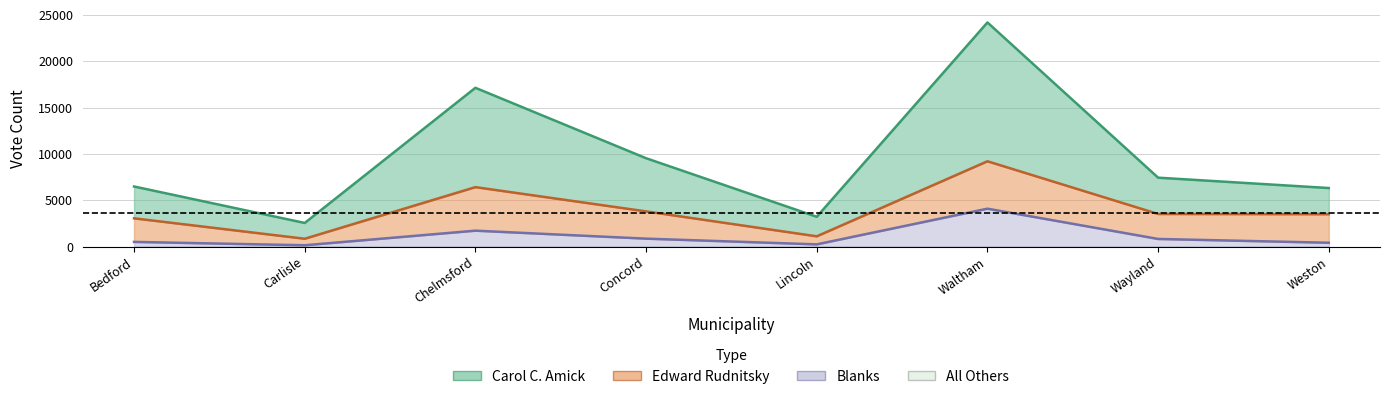

True or false: Blanks and Carol C. Amick intersect in this chart.

False